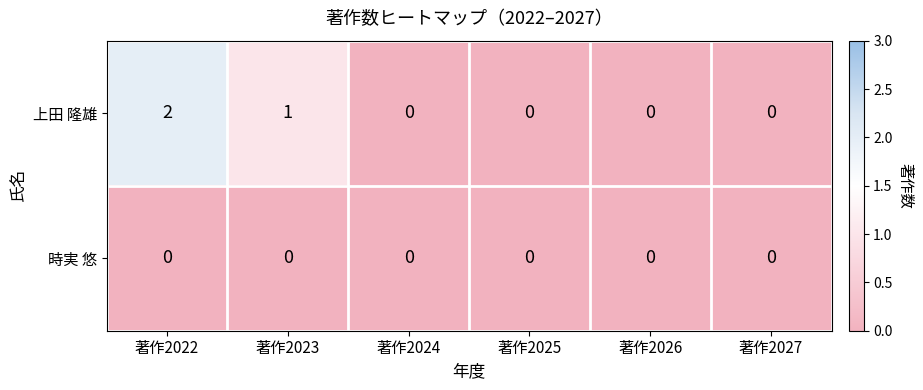

Reading left to right, transcribe all the data shown in this chart.

上田 隆雄: 著作2022=2	著作2023=1	著作2024=0	著作2025=0	著作2026=0	著作2027=0
時実 悠: 著作2022=0	著作2023=0	著作2024=0	著作2025=0	著作2026=0	著作2027=0